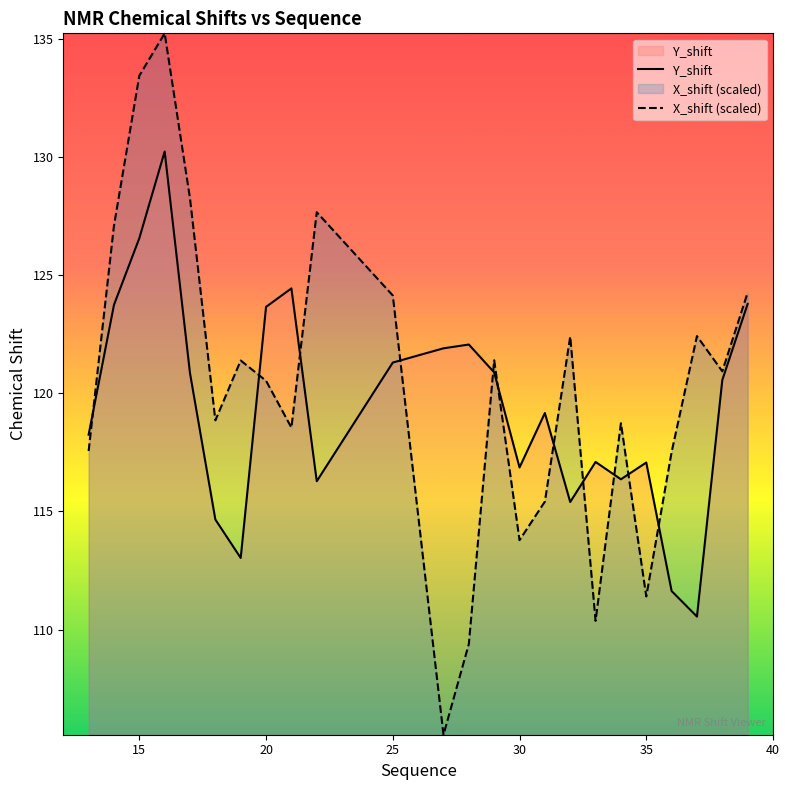

What is the average value of the X_shift (scaled) series?

120.3